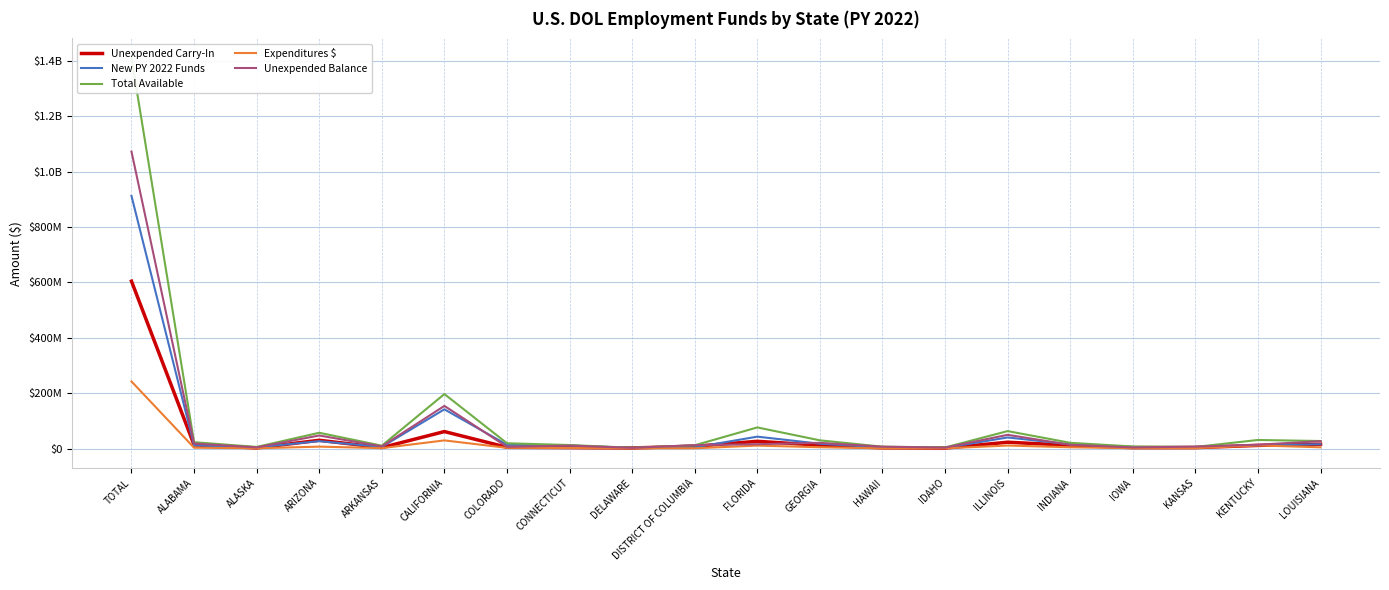

What position from the right is TOTAL?

20